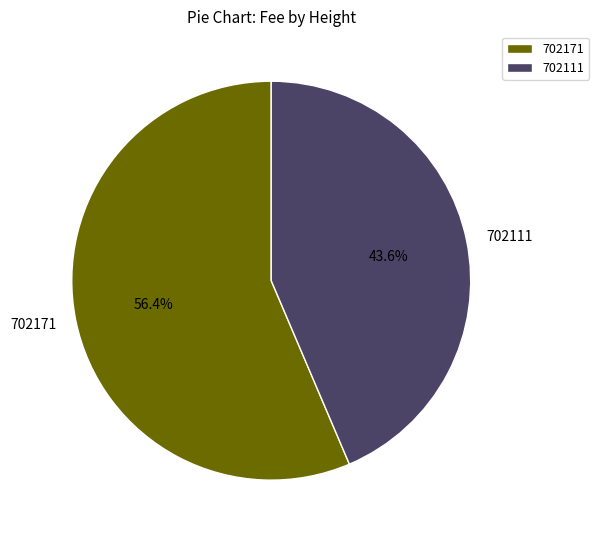

True or false: 702111 accounts for 44% of the total.

True